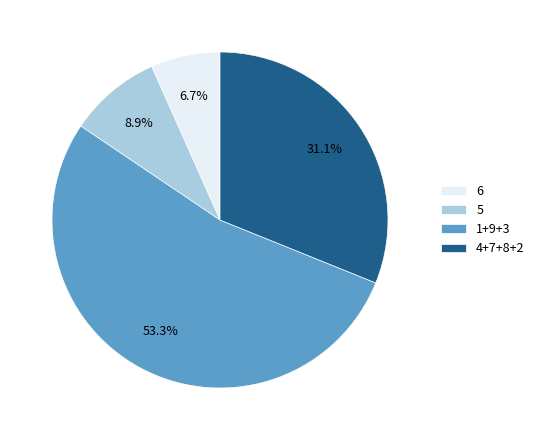

What percentage is the 5 slice, to the nearest percent?

9%